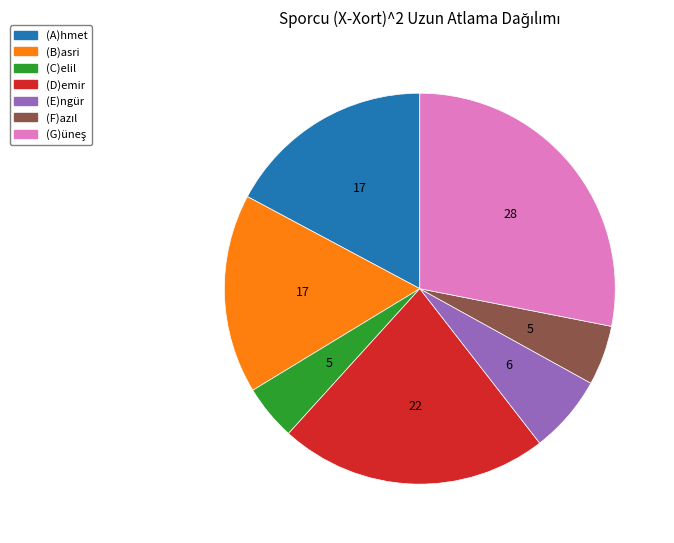

Which has a higher value, (C)elil or (A)hmet?

(A)hmet